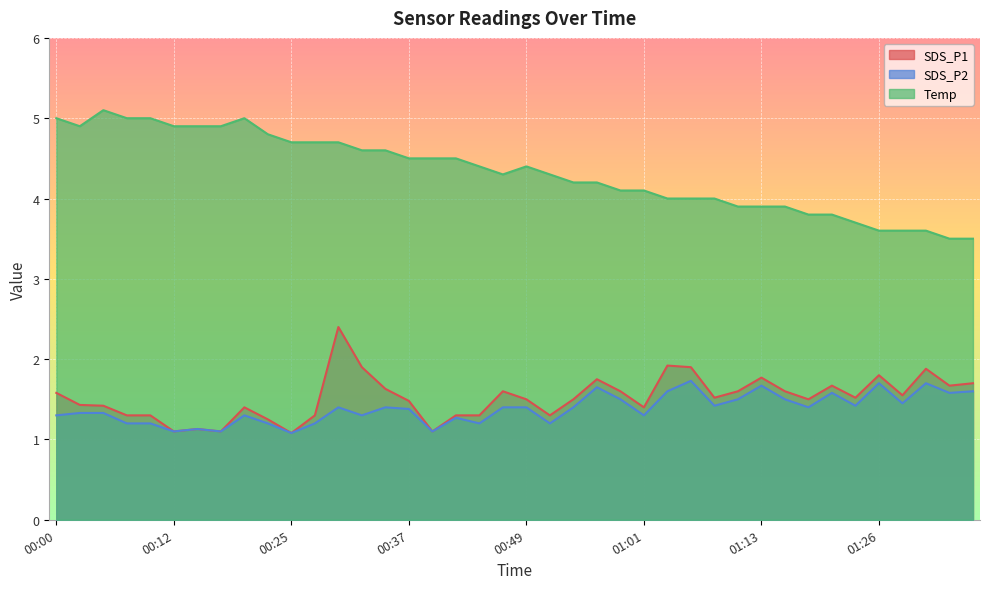

Rank the categories by Temp value from lowest to highest.

01:33, 01:35, 01:26, 01:28, 01:31, 01:23, 01:18, 01:21, 01:11, 01:13, 01:16, 01:04, 01:06, 01:09, 00:59, 01:01, 00:54, 00:56, 00:47, 00:51, 00:44, 00:49, 00:37, 00:39, 00:42, 00:32, 00:34, 00:25, 00:27, 00:30, 00:22, 00:03, 00:12, 00:15, 00:17, 00:00, 00:07, 00:10, 00:20, 00:05